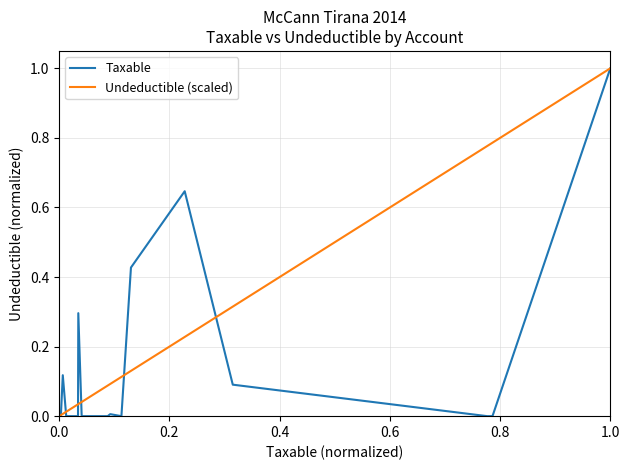

What is the maximum value shown in the chart?

1.0